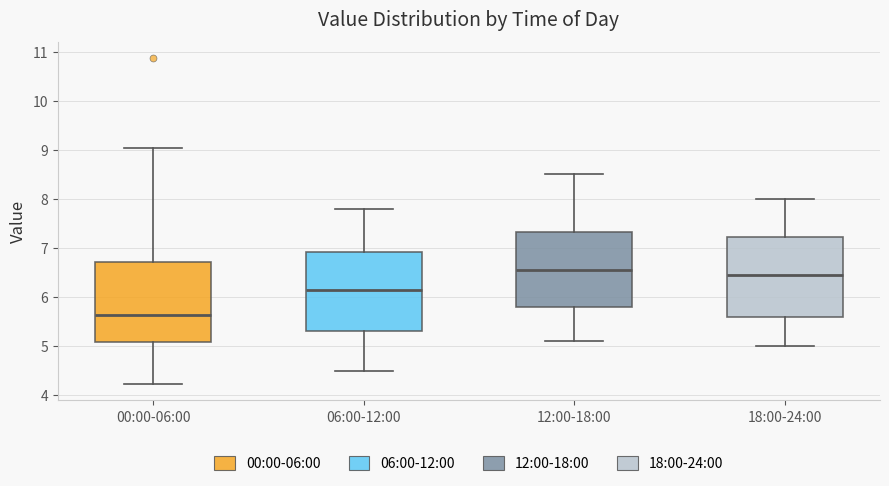

Reading left to right, transcribe this box plot: for each box, give where its median line is, the range the box spans, and where its two whiskers end, as read against the y-axis. The values are not printed on the chart, so give them approximately, as read against the axis.

00:00-06:00: median 5.6, box 5.1 to 6.7, whiskers 4.2 to 9.0
06:00-12:00: median 6.2, box 5.3 to 6.9, whiskers 4.5 to 7.8
12:00-18:00: median 6.6, box 5.8 to 7.3, whiskers 5.1 to 8.5
18:00-24:00: median 6.5, box 5.6 to 7.2, whiskers 5.0 to 8.0